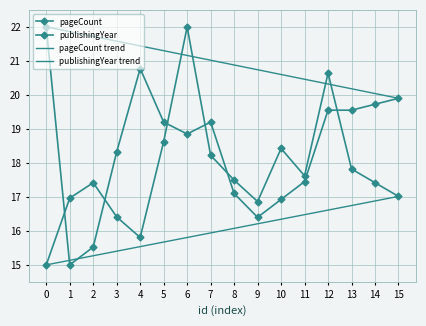

What is the average value of the pageCount series?

17.7